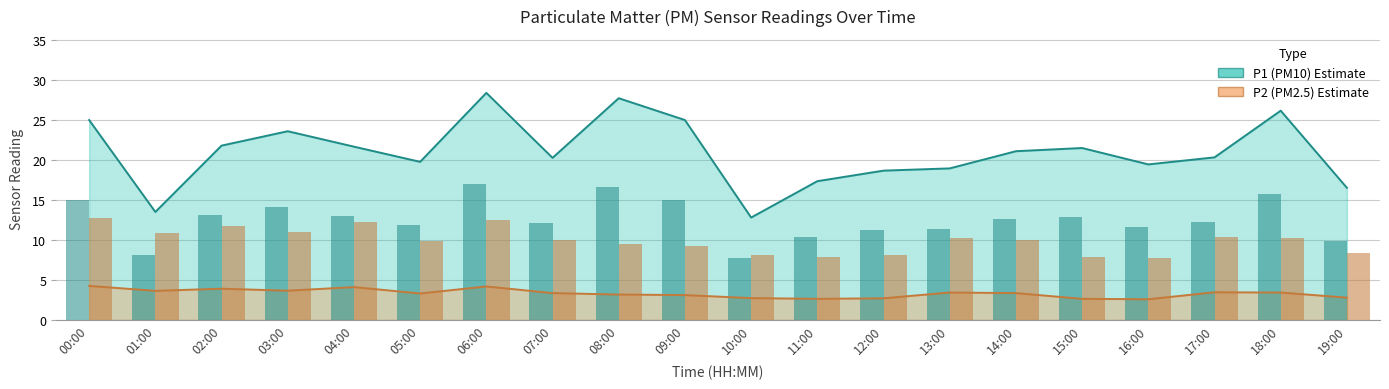

What is the approximate value of P1 at 18:00?

26.2